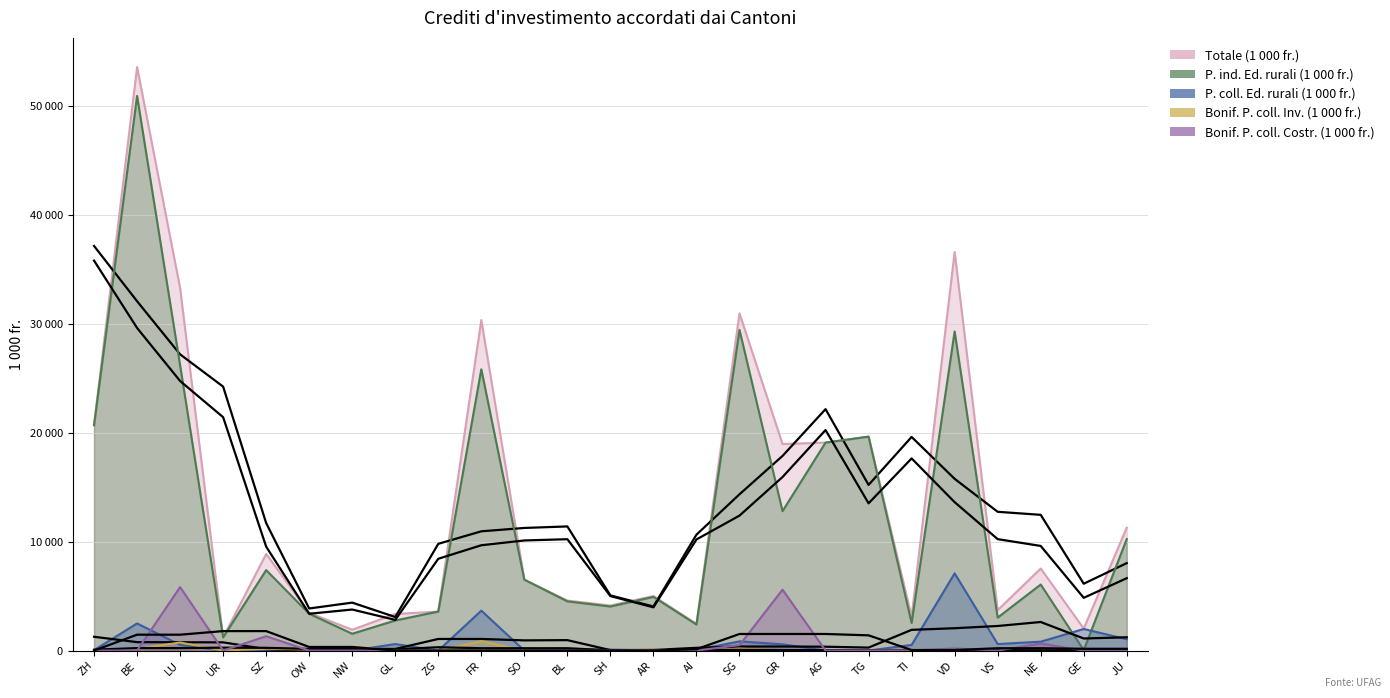

What is the lowest value of the Totale (1 000 fr.) series?

1212.0